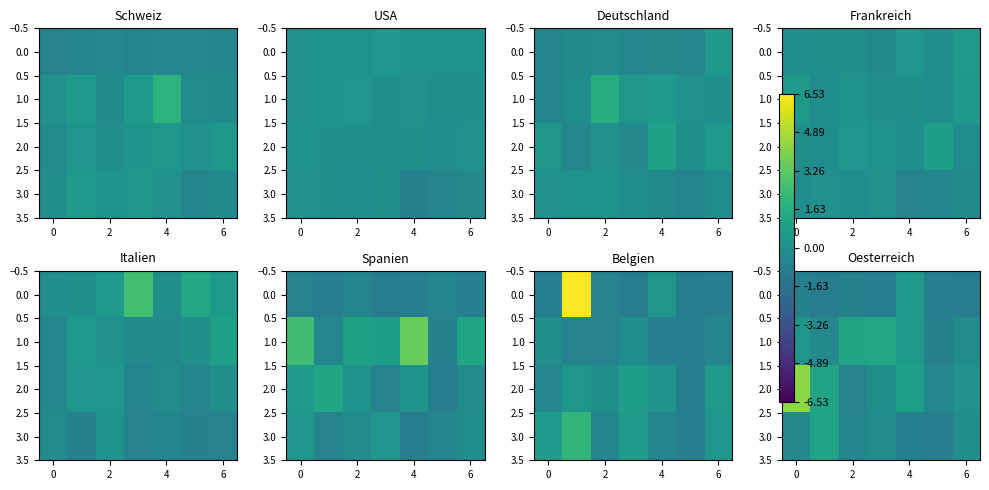

How many values in the 0.0 series are below 0?

6